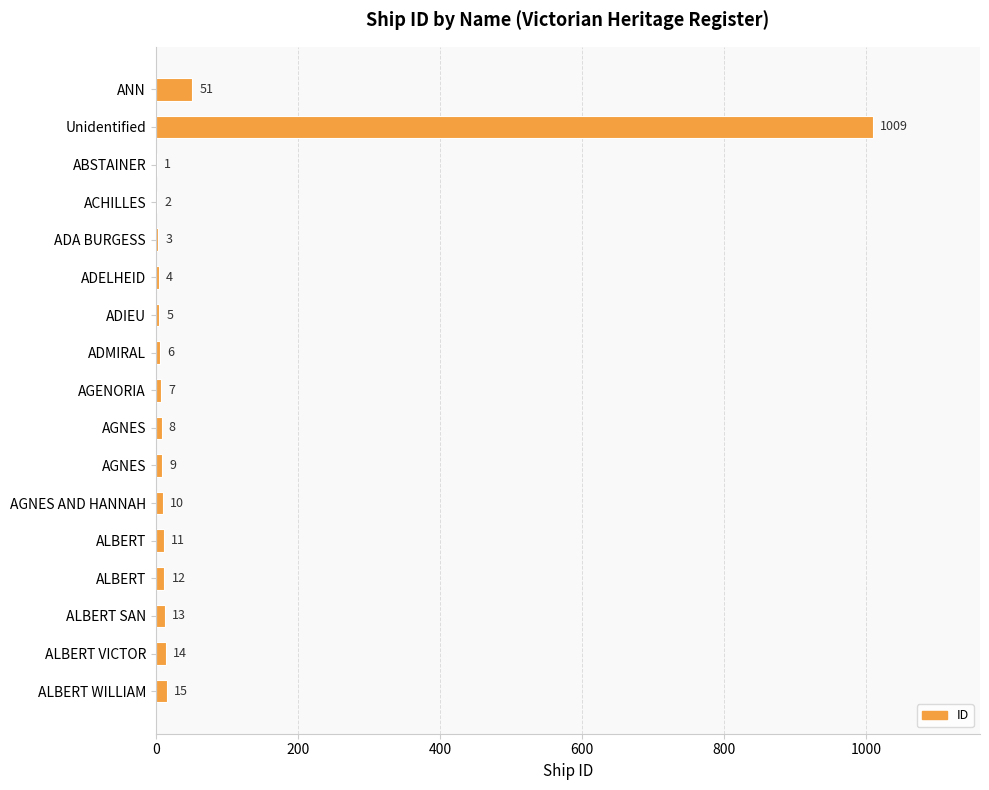

How many distinct data groups are displayed?

1